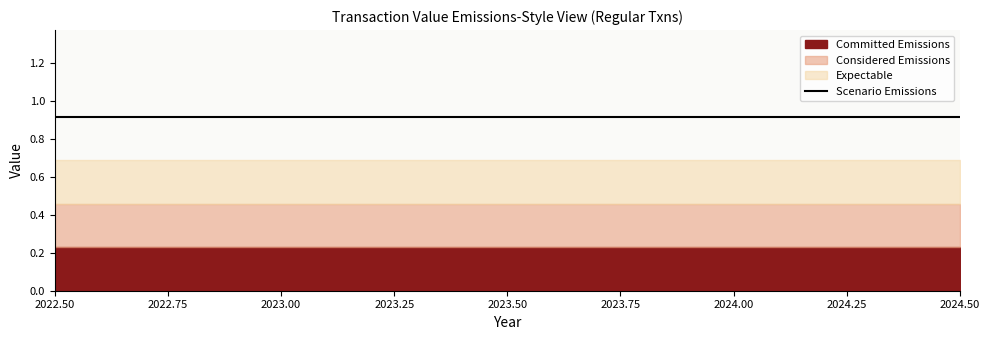

True or false: Committed Emissions and Expectable intersect in this chart.

False